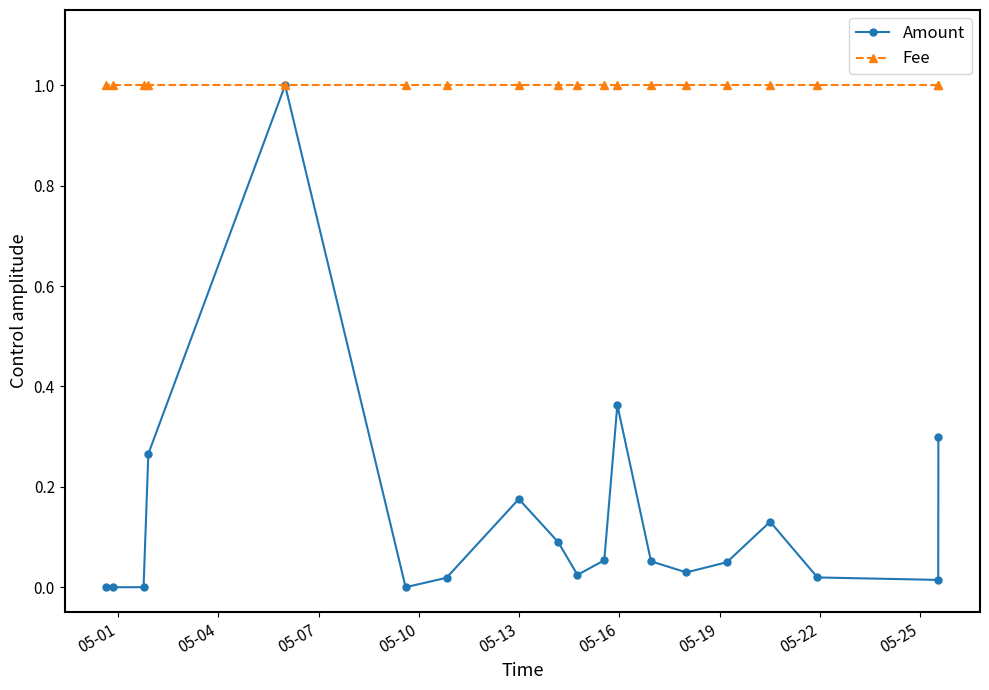

What is the maximum value for Amount?

1.0